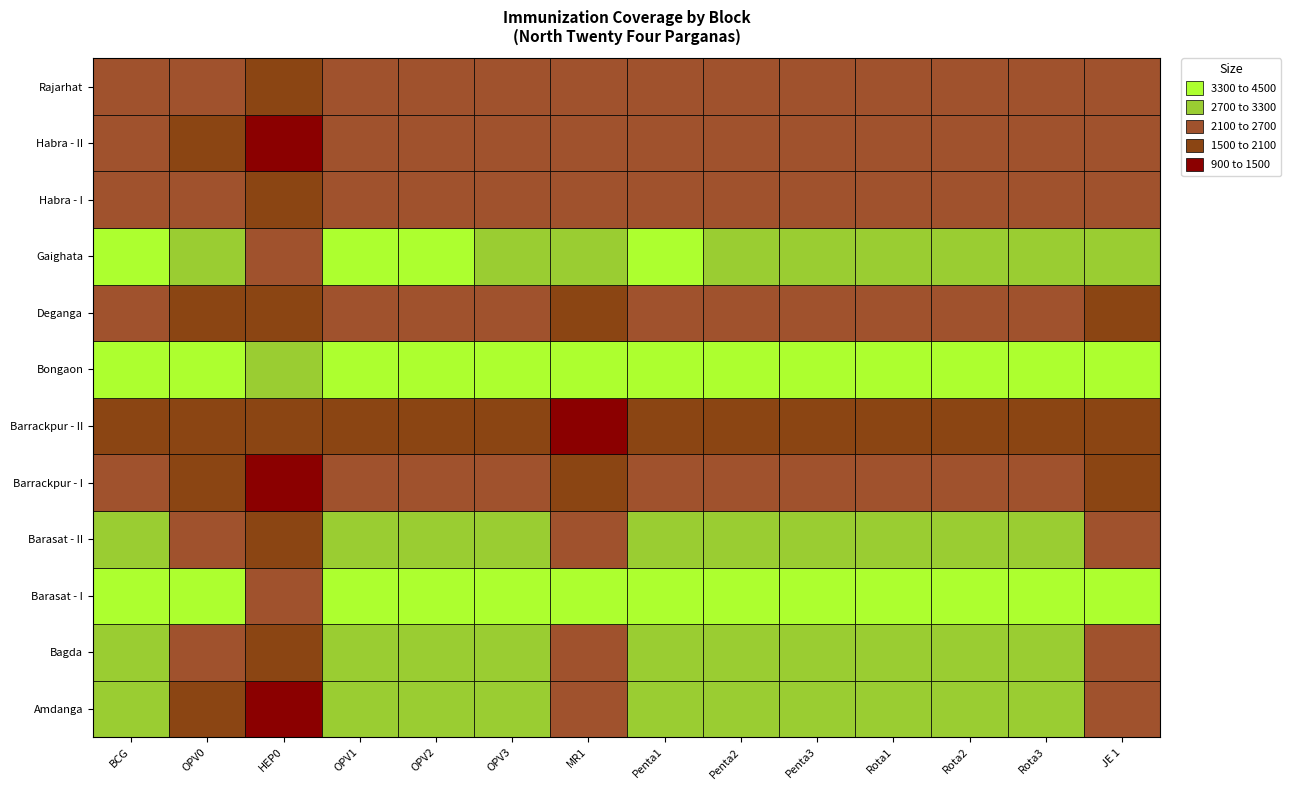

What is the average value of the Deganga series?

2214